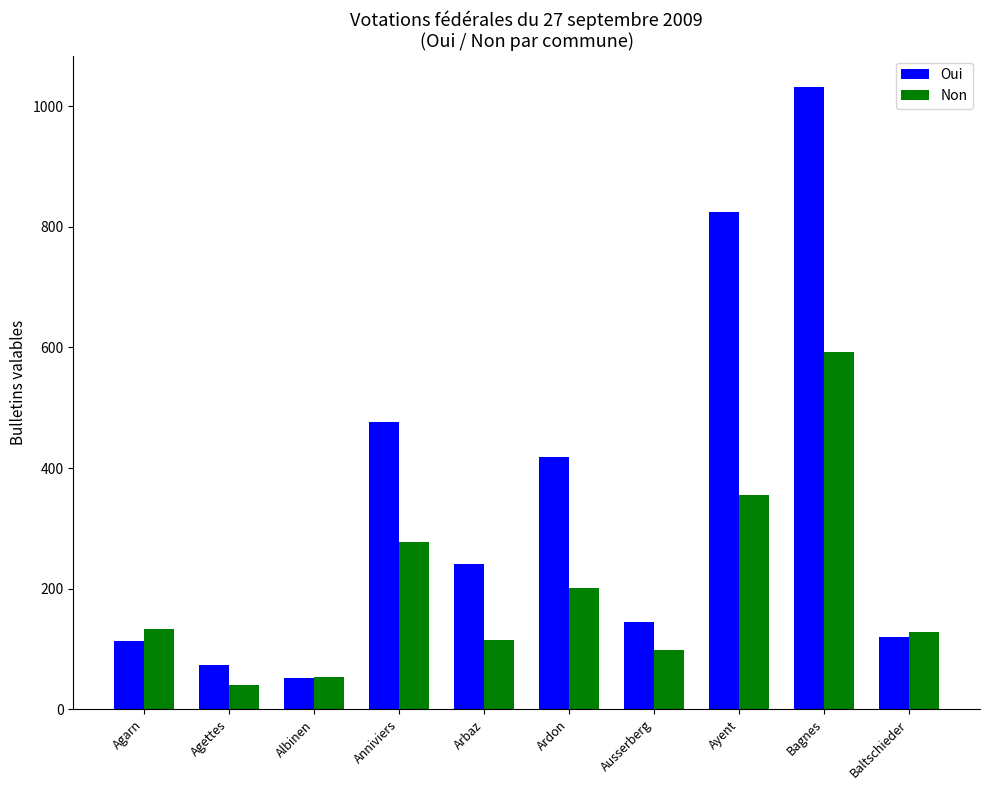

Which category has the highest value across all series?

Bagnes